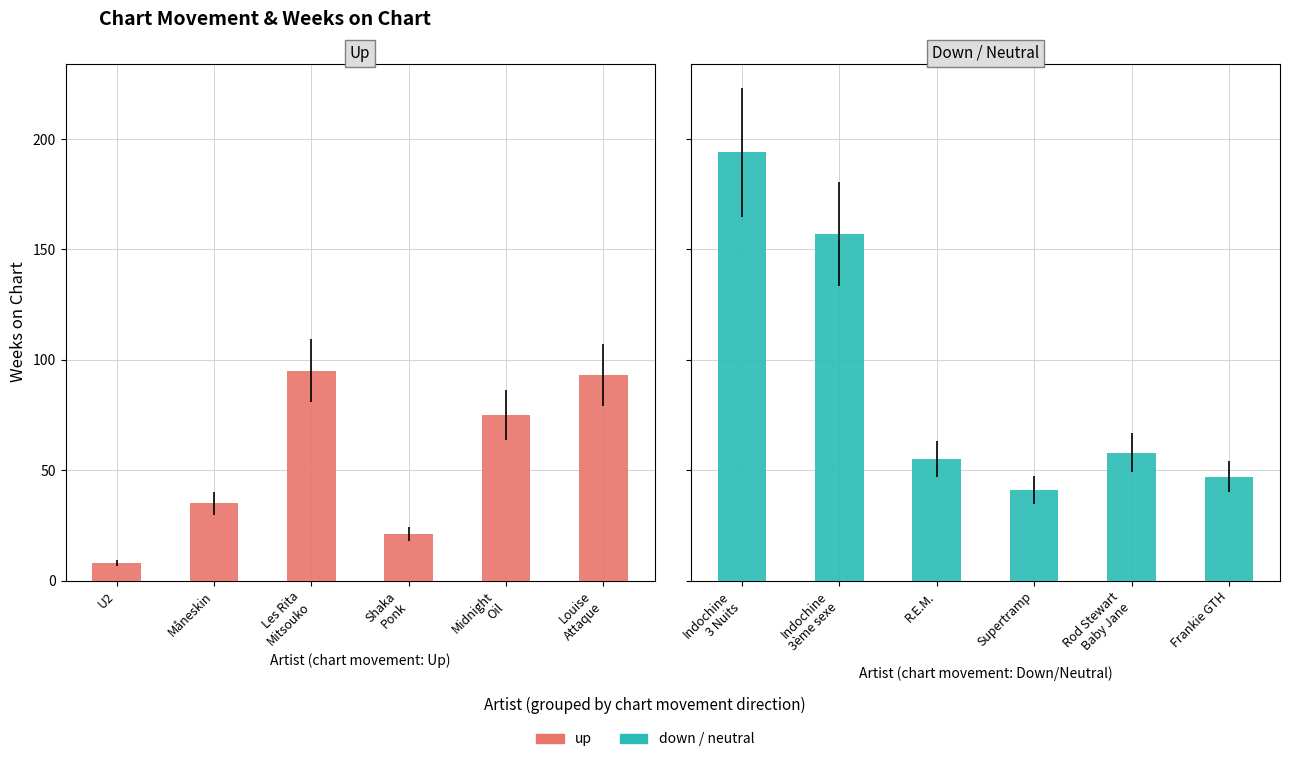

Which category has the highest value in the up series?

Les Rita
Mitsouko